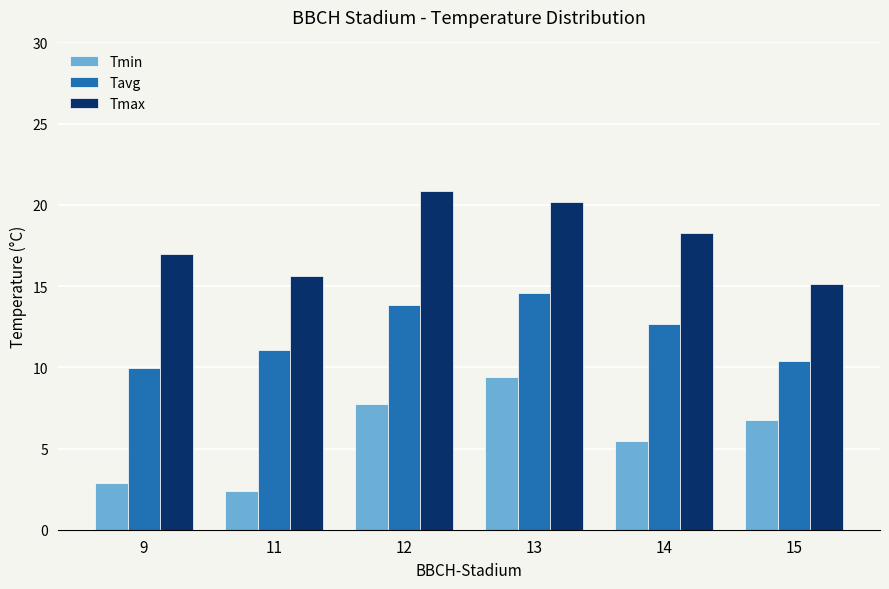

What is the difference between the Tavg values at 15 and 11?

0.7